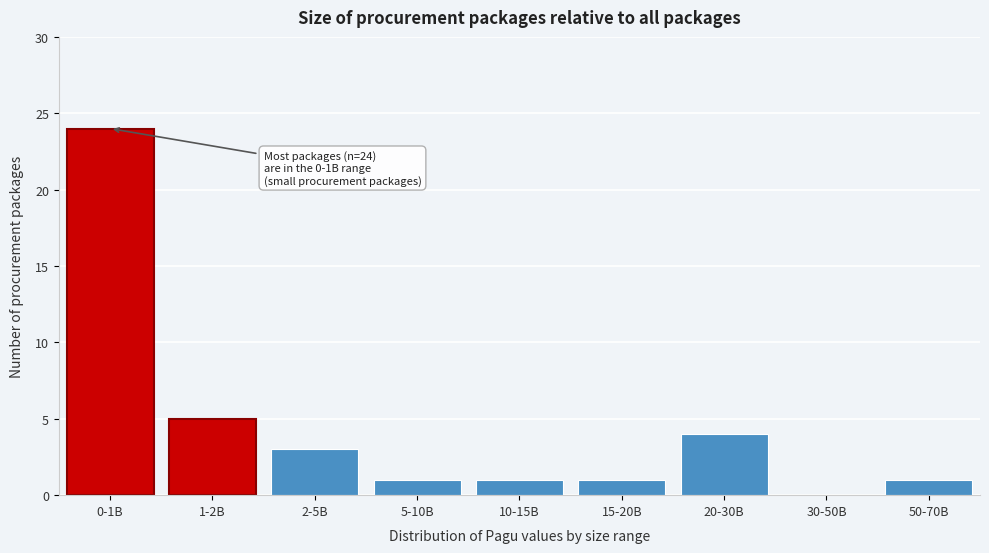

Reading left to right, list all the values displayed in this chart.

0-1B=24	1-2B=5	2-5B=3	5-10B=1	10-15B=1	15-20B=1	20-30B=4	30-50B=0	50-70B=1